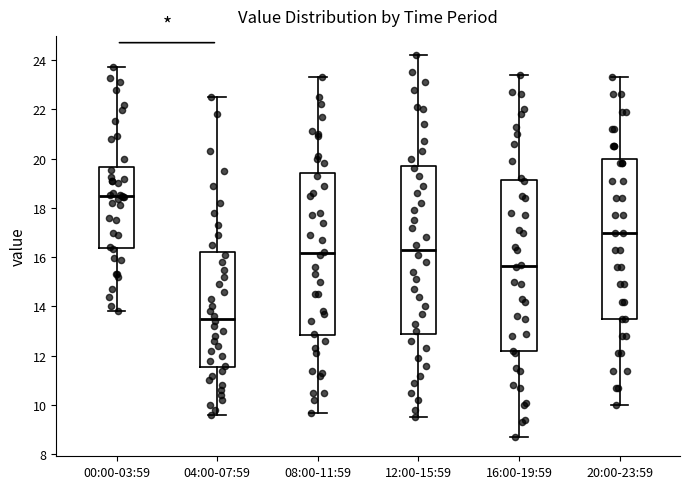

Reading left to right, transcribe this box plot: for each box, give where its median line is, the range the box spans, and where its two whiskers end, as read against the y-axis. The values are not printed on the chart, so give them approximately, as read against the axis.

00:00-03:59: median 18.4, box 16.4 to 19.6, whiskers 13.8 to 23.8
04:00-07:59: median 13.6, box 11.6 to 16.2, whiskers 9.6 to 22.6
08:00-11:59: median 16.2, box 12.8 to 19.4, whiskers 9.8 to 23.4
12:00-15:59: median 16.4, box 13.0 to 19.8, whiskers 9.6 to 24.2
16:00-19:59: median 15.6, box 12.2 to 19.2, whiskers 8.8 to 23.4
20:00-23:59: median 17.0, box 13.6 to 20.0, whiskers 10.0 to 23.4